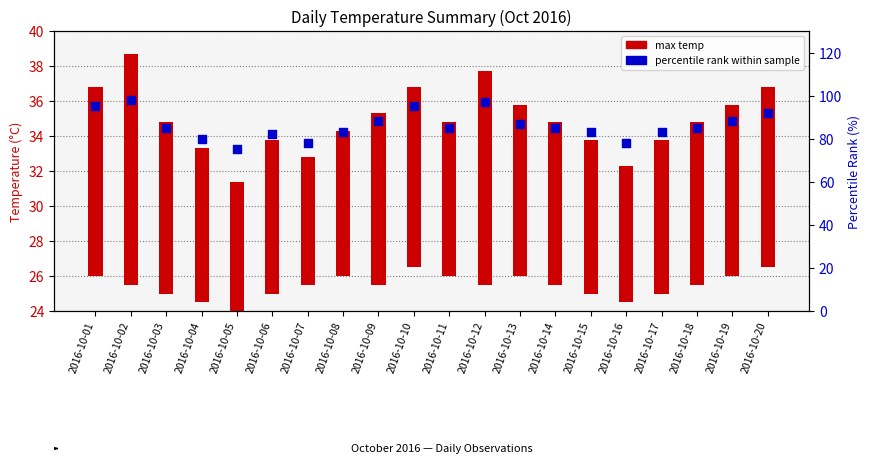

At which category is the sum across all series the highest?

2016-10-02